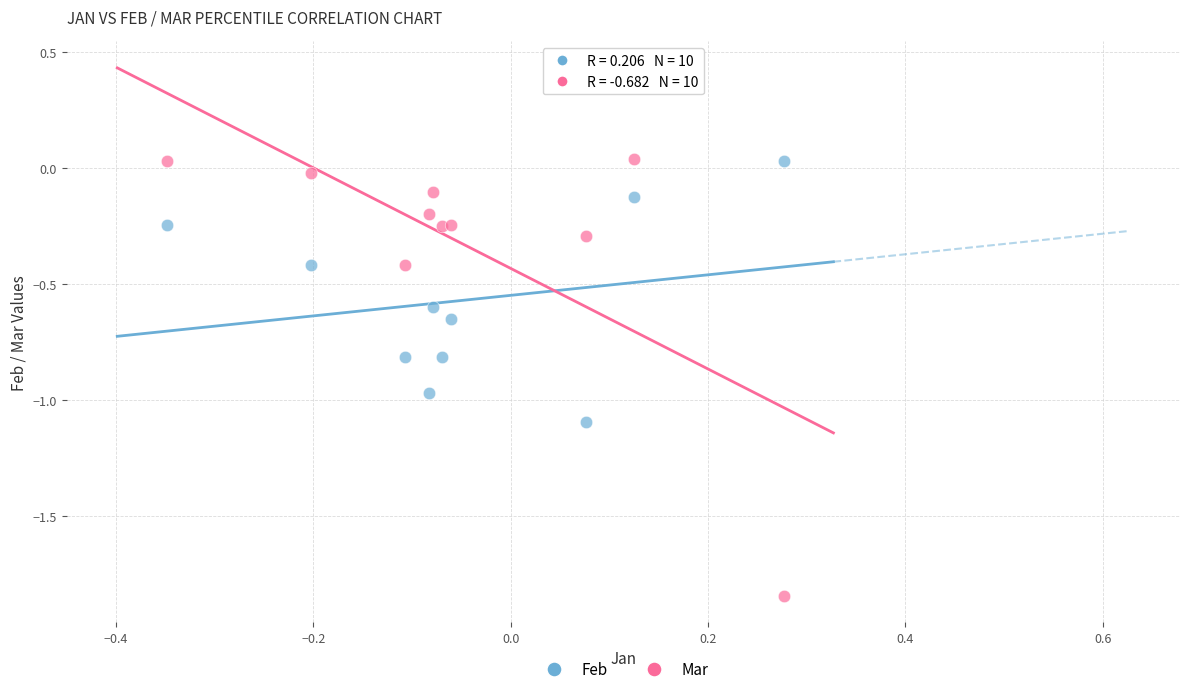

What is the X range (max minus min) for the scatter plot?

0.6